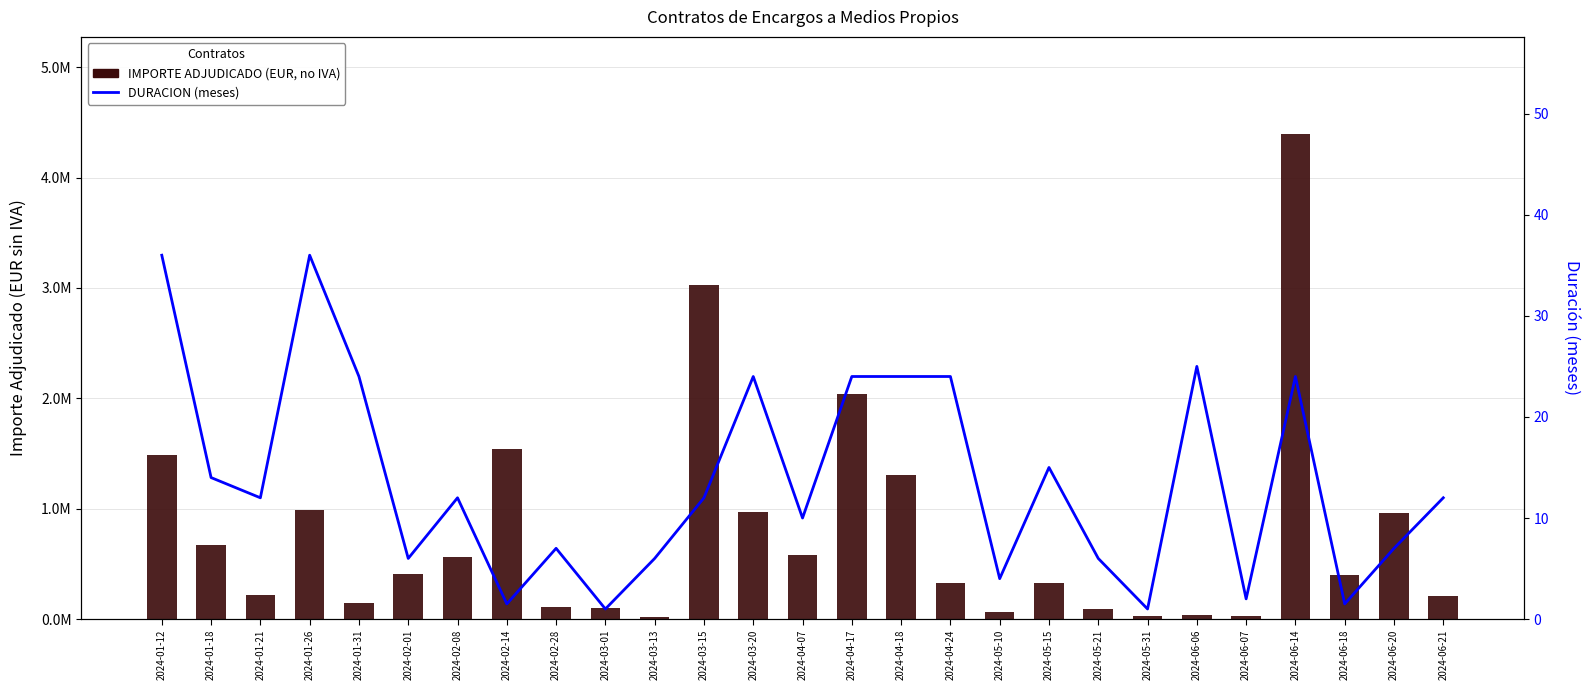

At which label does IMPORTE ADJUDICADO (EUR, no IVA) first exceed 403863?

2024-01-12